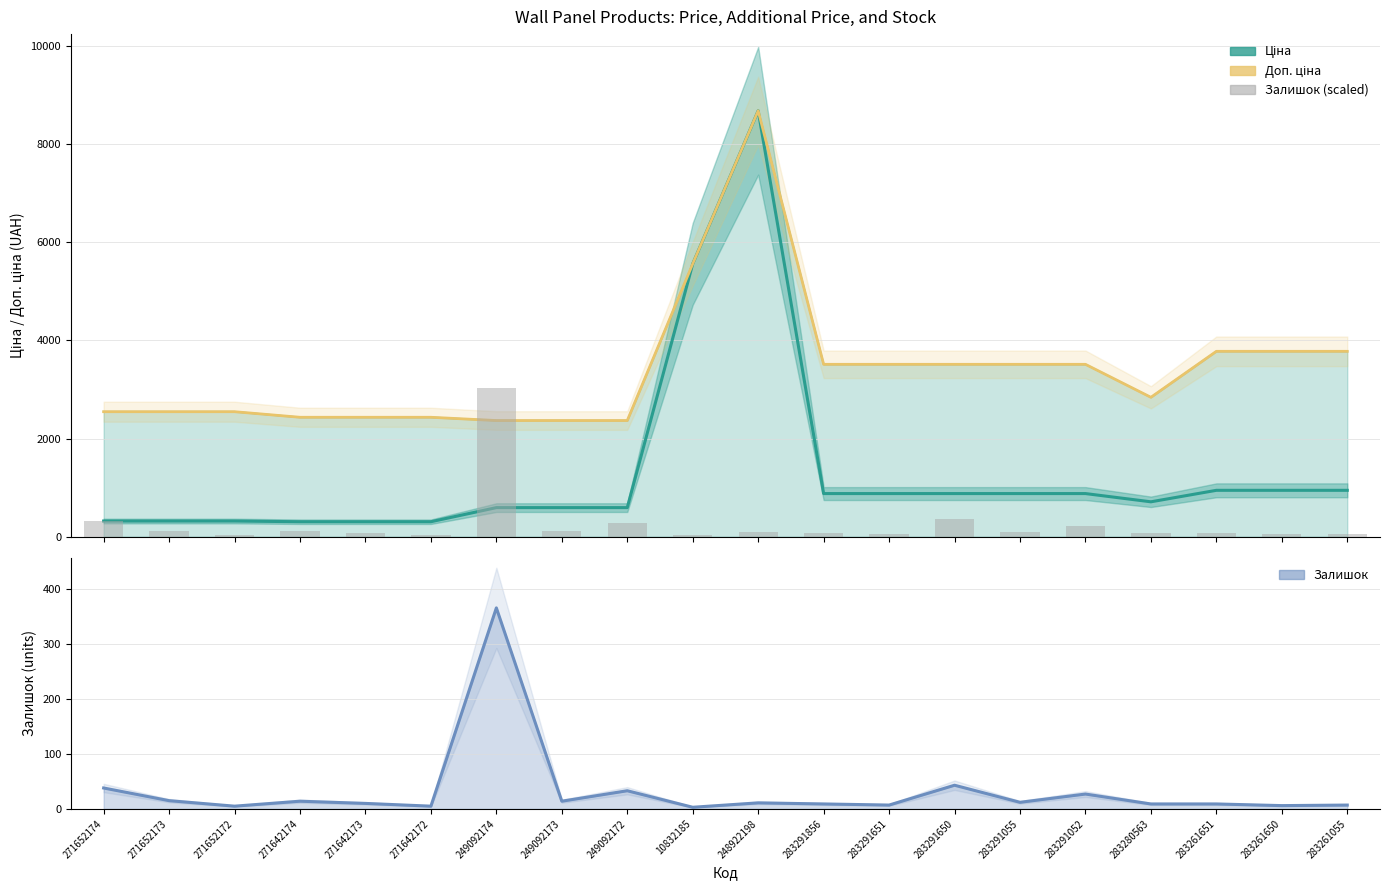

Reading right to left, extract all data points from this chart.

Ціна: 944.2	944.2	944.2	710.0	878.0	878.0	878.0	878.0	878.0	8679.5	5560.3	591.6	591.6	591.6	304.1	304.1	304.1	318.3	318.3	318.3
Доп. ціна: 3777.0	3777.0	3777.0	2839.8	3511.9	3511.9	3511.9	3511.9	3511.9	8679.5	5560.3	2366.5	2366.5	2366.5	2432.8	2432.8	2432.8	2546.4	2546.4	2546.4
Залишок: 7.0	6.0	9.0	9.0	27.0	12.0	43.0	7.0	9.0	11.0	3.0	33.0	14.0	365.0	5.0	10.0	14.0	5.0	15.0	38.0